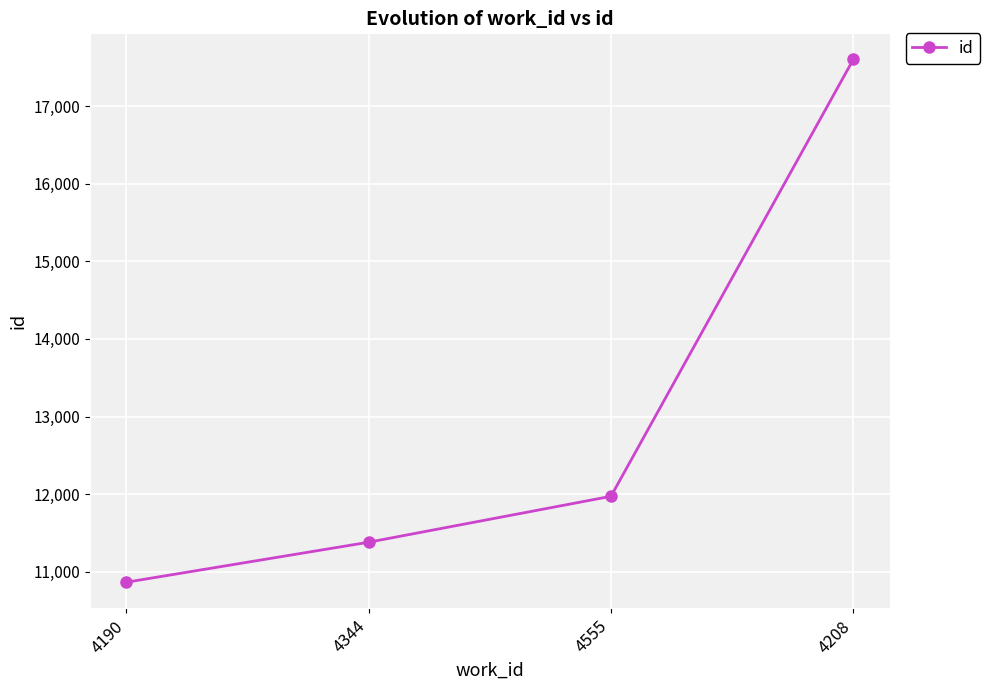

Where is the data nearest to the value 14233?

4555